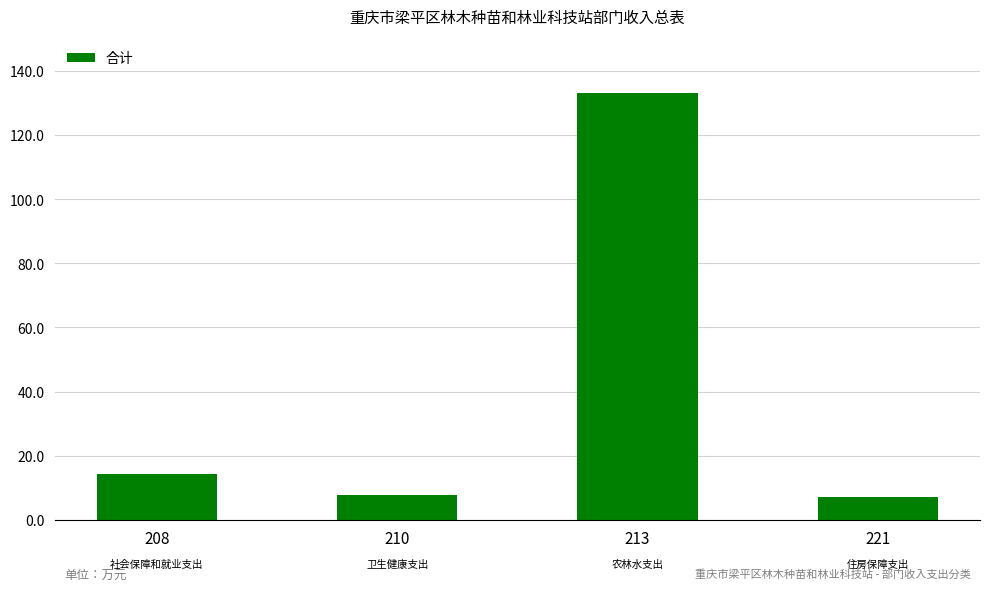

Reading left to right, extract all data points from this chart.

14.2	7.7	133.2	7.1